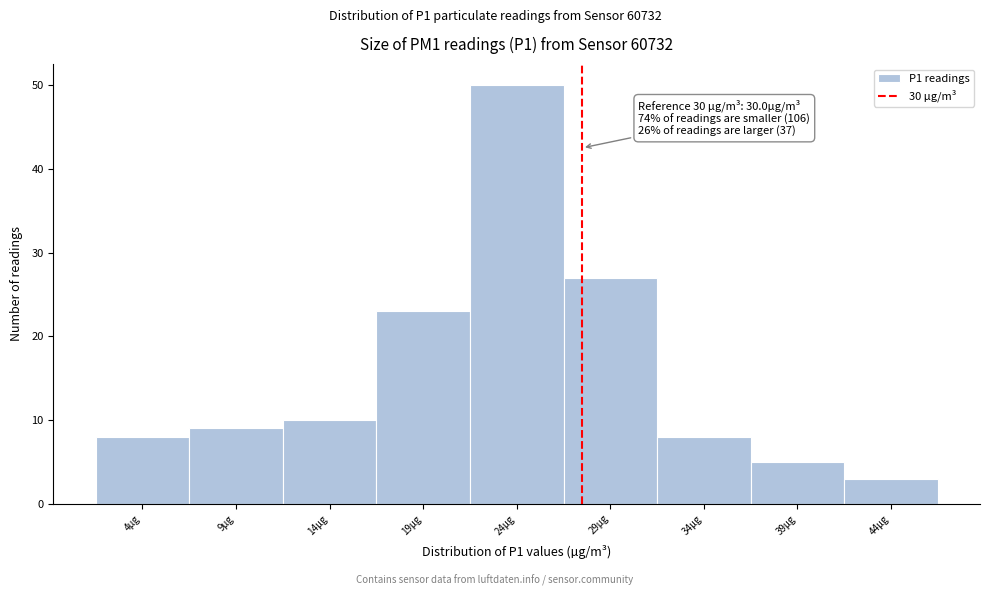

Reading left to right, what are all the values shown in this chart?

8	9	10	23	50	27	8	5	3